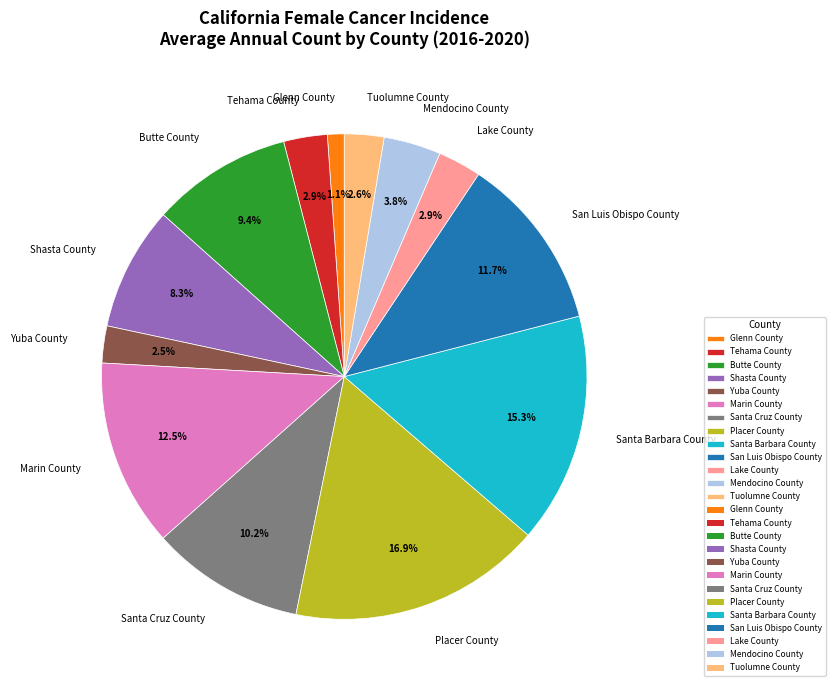

To the nearest percent, what portion does Tuolumne County represent?

3%